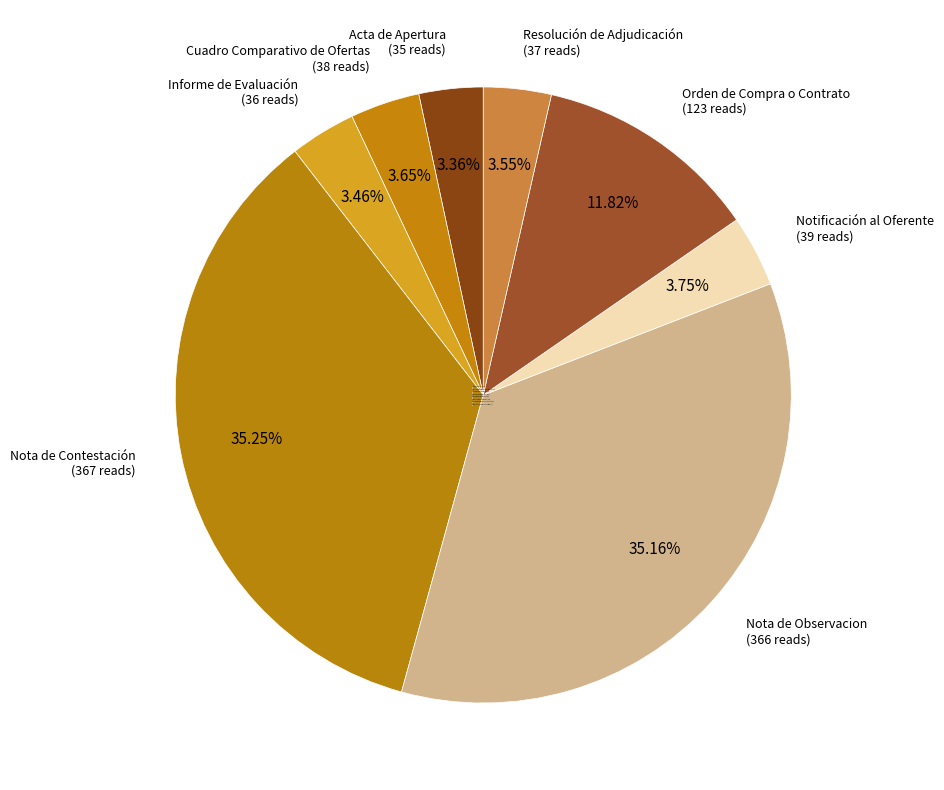

To the nearest percent, what portion does Notificación al Oferente represent?

4%